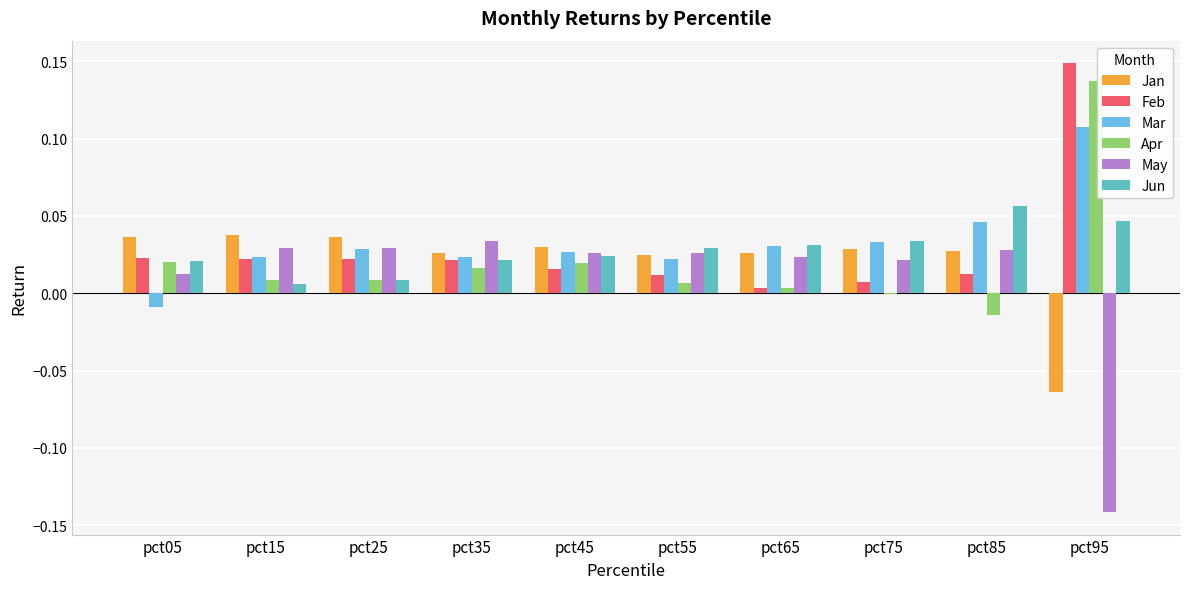

At which category is the sum across all series the highest?

pct95